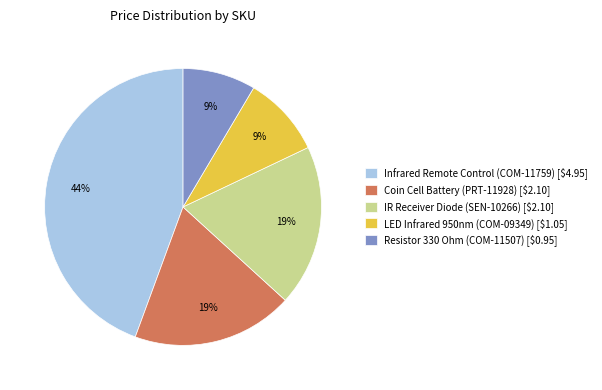

To the nearest percent, what portion does LED Infrared 950nm (COM-09349) [$1.05] represent?

9%